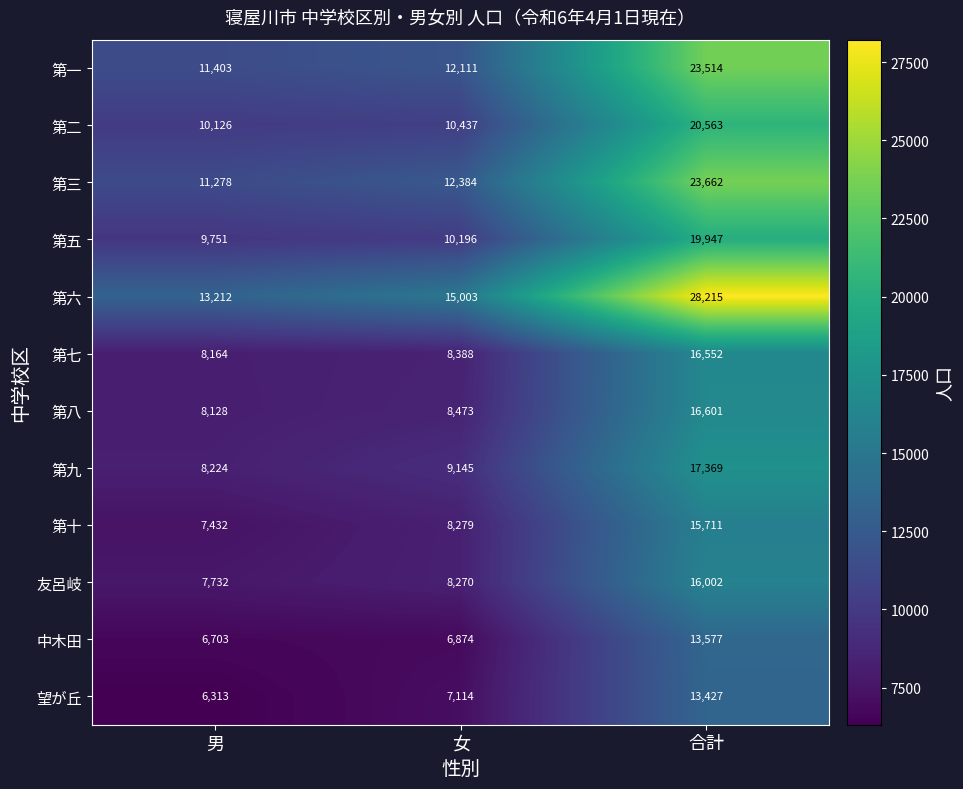

Which series has the largest total across all categories?

第六